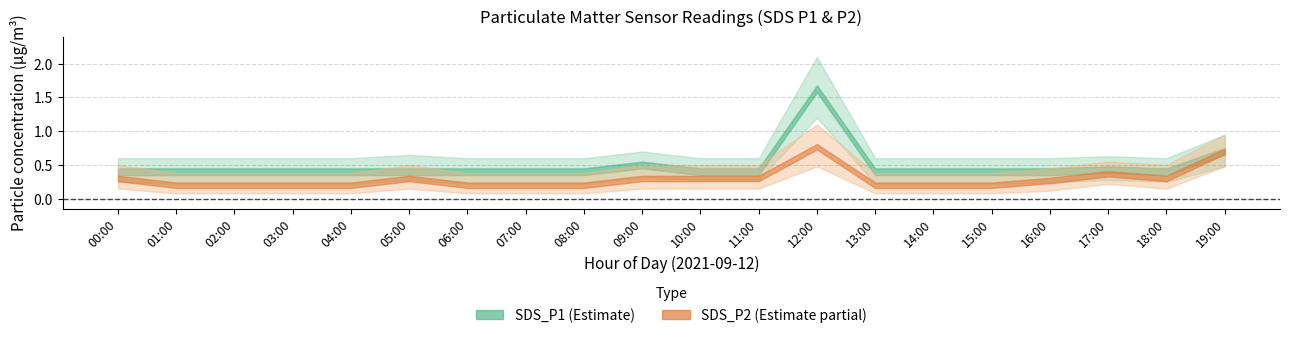

True or false: SDS_P1_hi has a value of 0.4 at 05:00.

False